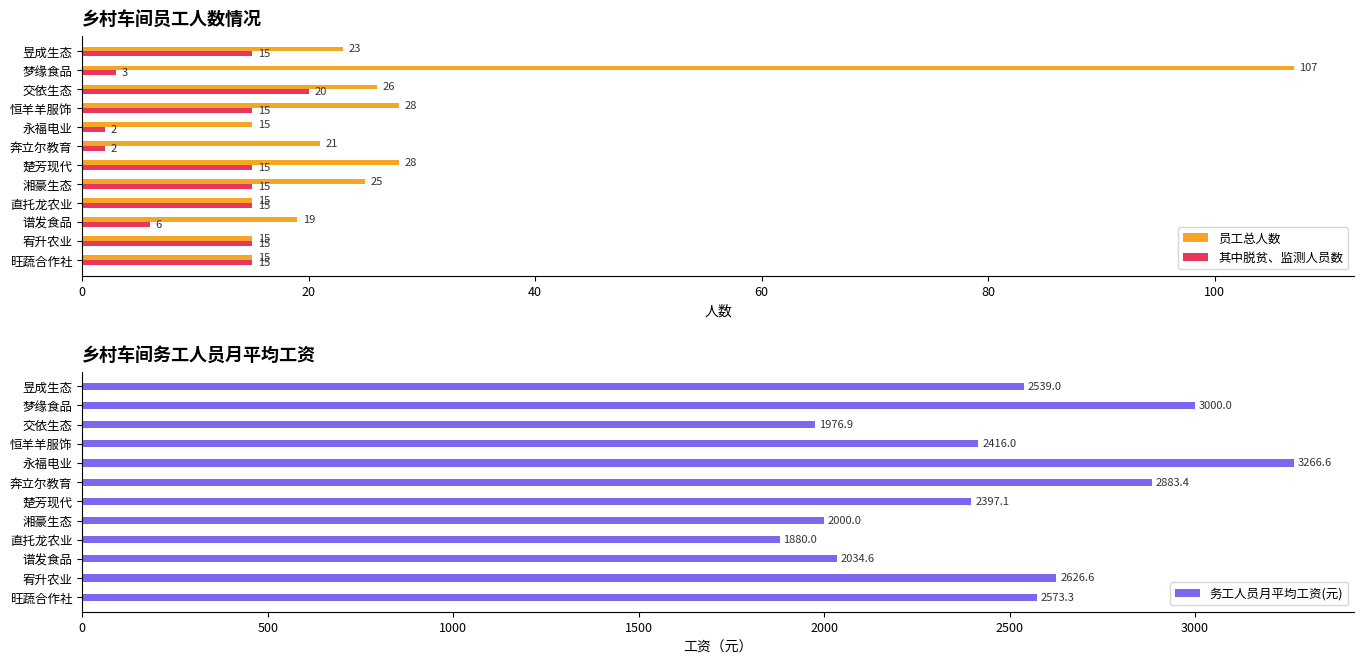

What is the lowest value of the 员工总人数 series?

15